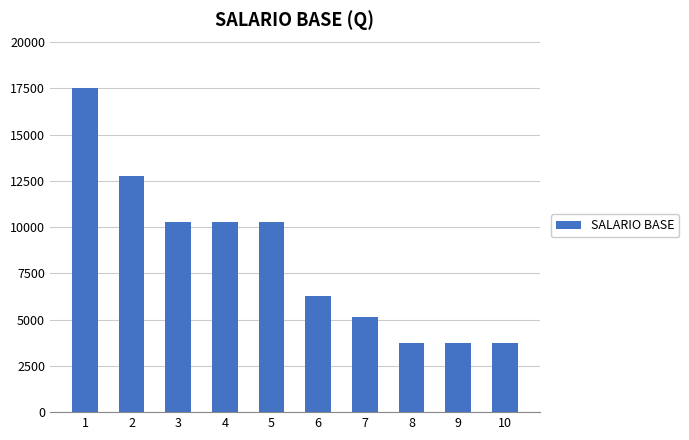

The value at 6 is 6297. True or false?

True